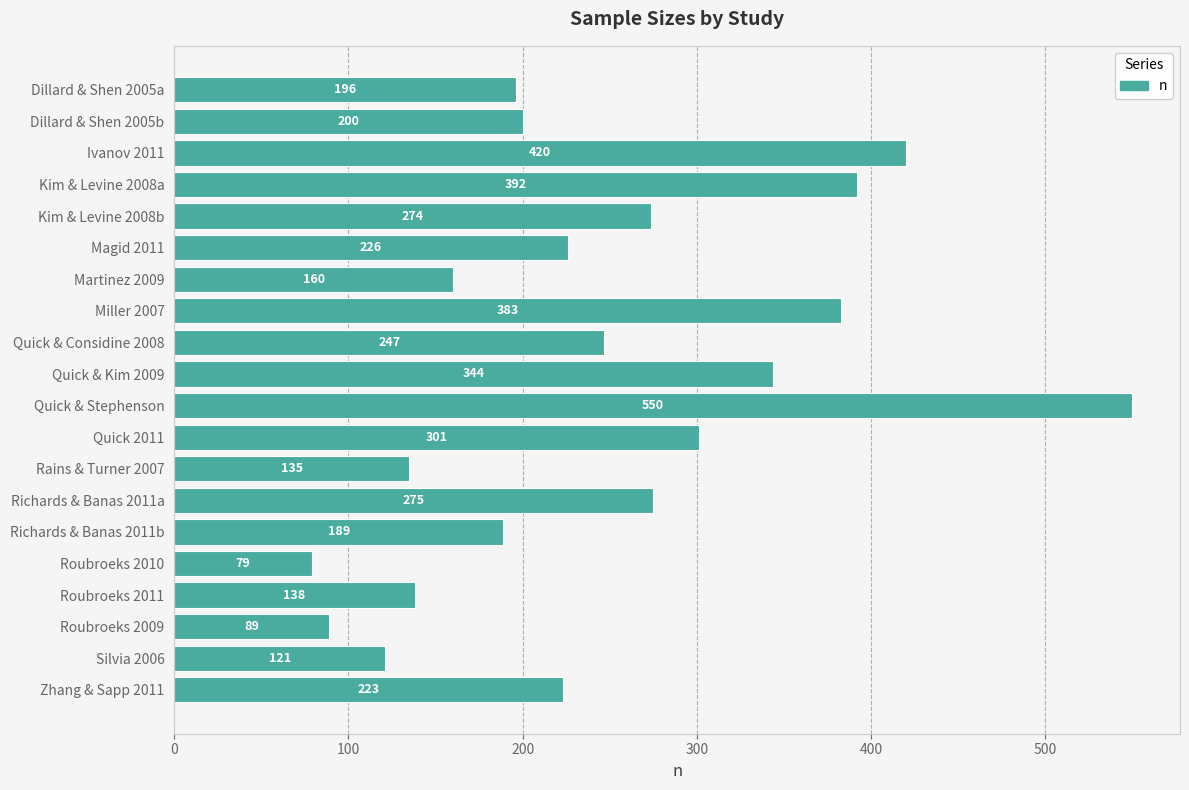

Rank the categories by value from highest to lowest.

Quick & Stephenson, Ivanov 2011, Kim & Levine 2008a, Miller 2007, Quick & Kim 2009, Quick 2011, Richards & Banas 2011a, Kim & Levine 2008b, Quick & Considine 2008, Magid 2011, Zhang & Sapp 2011, Dillard & Shen 2005b, Dillard & Shen 2005a, Richards & Banas 2011b, Martinez 2009, Roubroeks 2011, Rains & Turner 2007, Silvia 2006, Roubroeks 2009, Roubroeks 2010